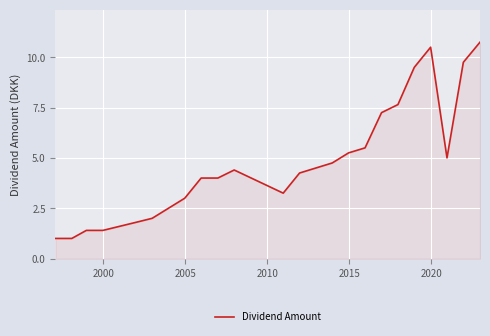

What is the greatest value displayed?

10.8